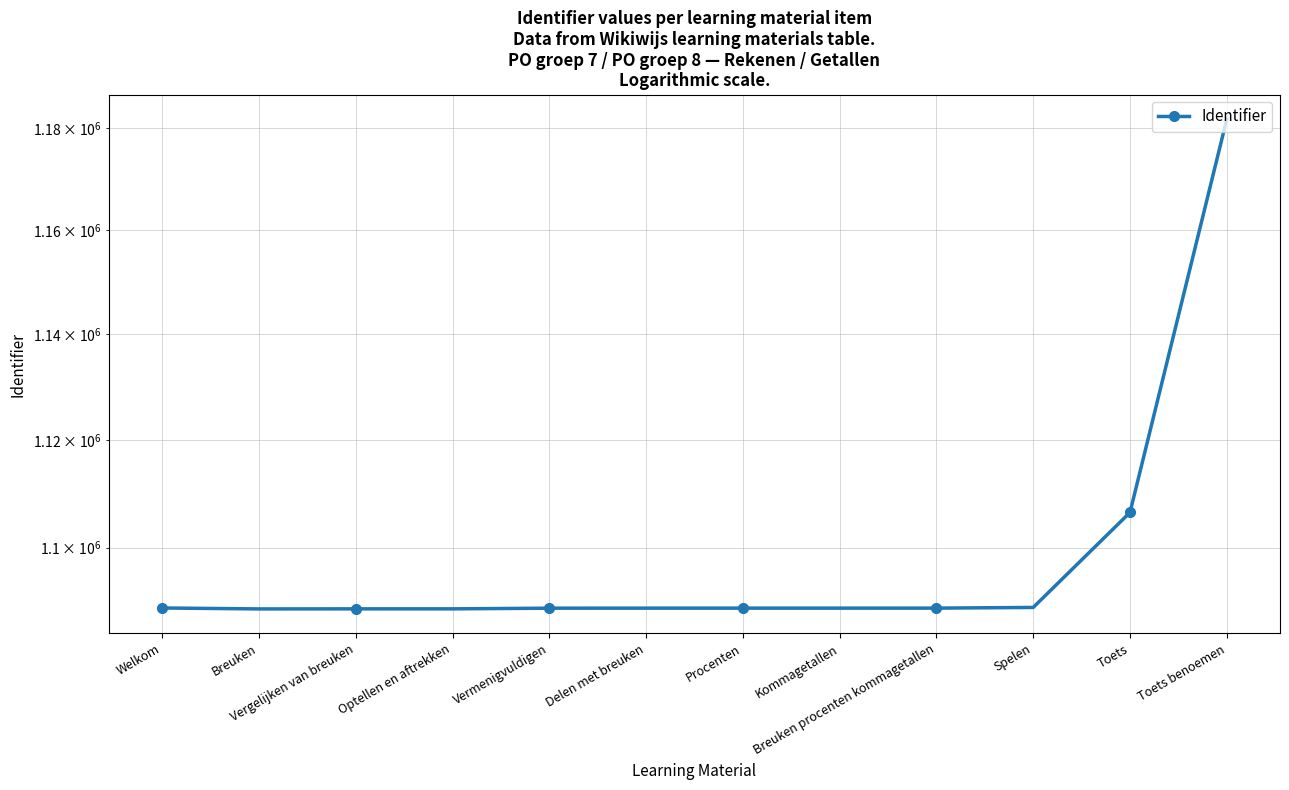

How many lines are shown in the chart?

1